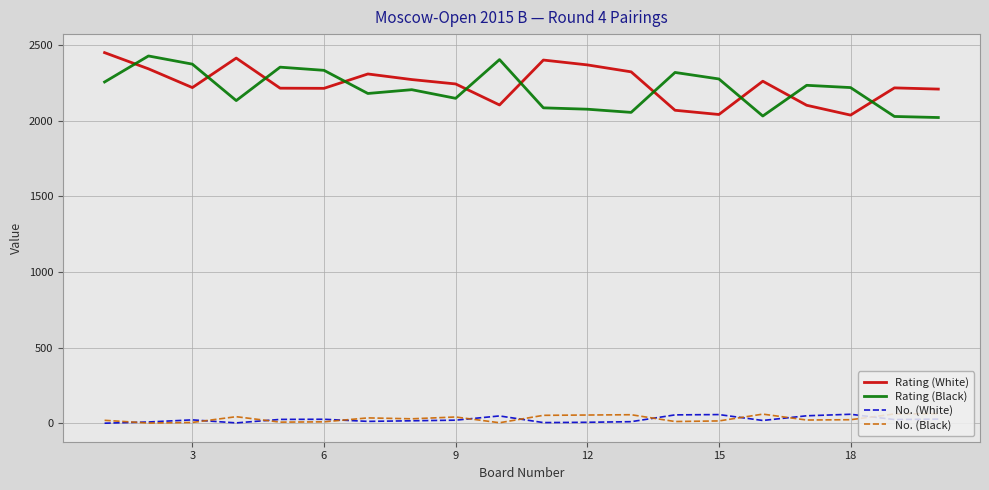

At how many categories does at least one series exceed 1411?

20